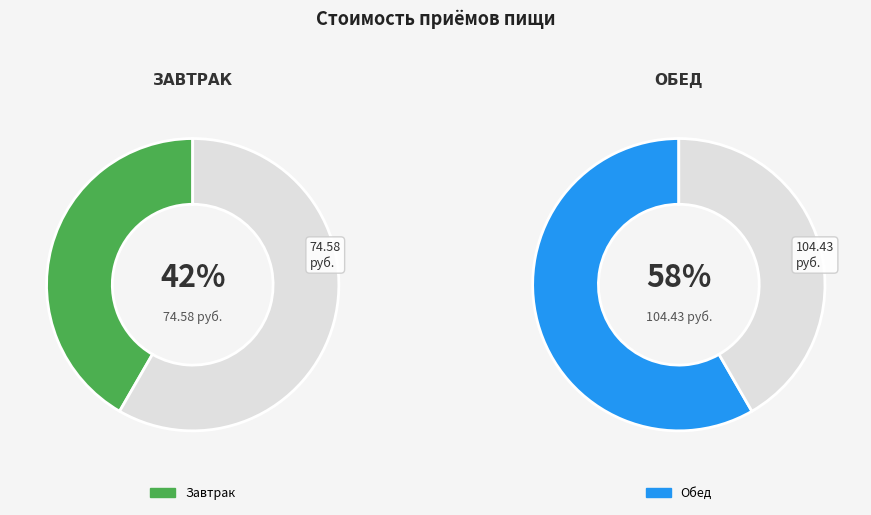

Which category has the smallest portion of the pie?

Завтрак